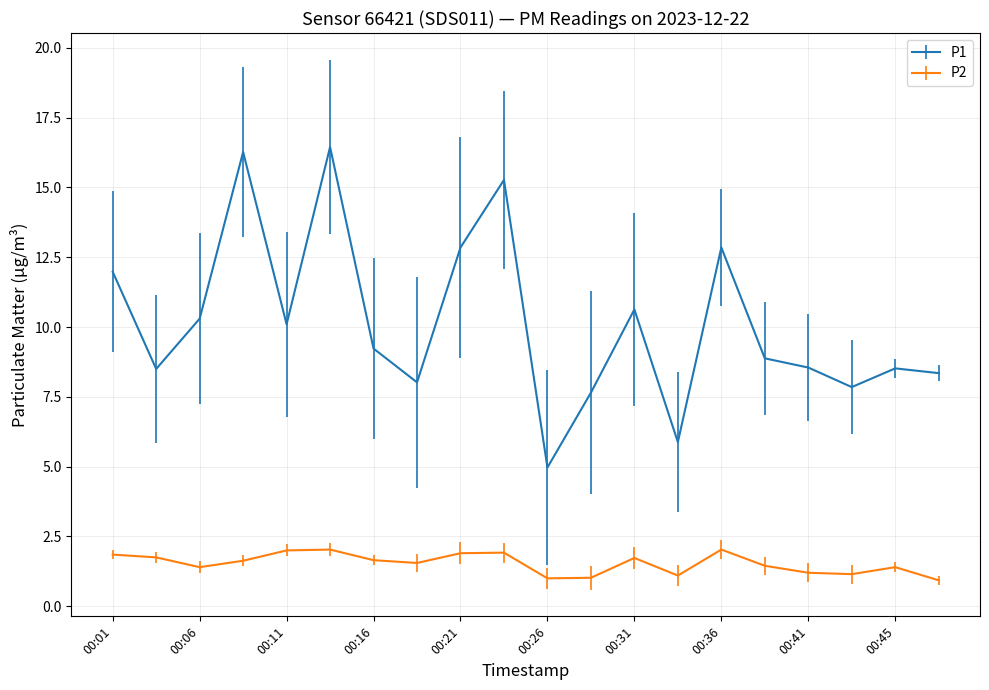

List the series in order of their peak value, lowest first.

P2, P1